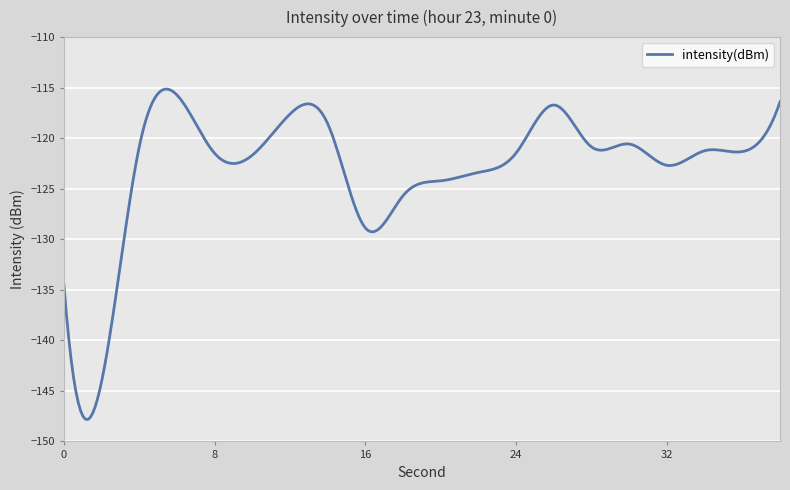

What is the smallest value displayed?

-147.8